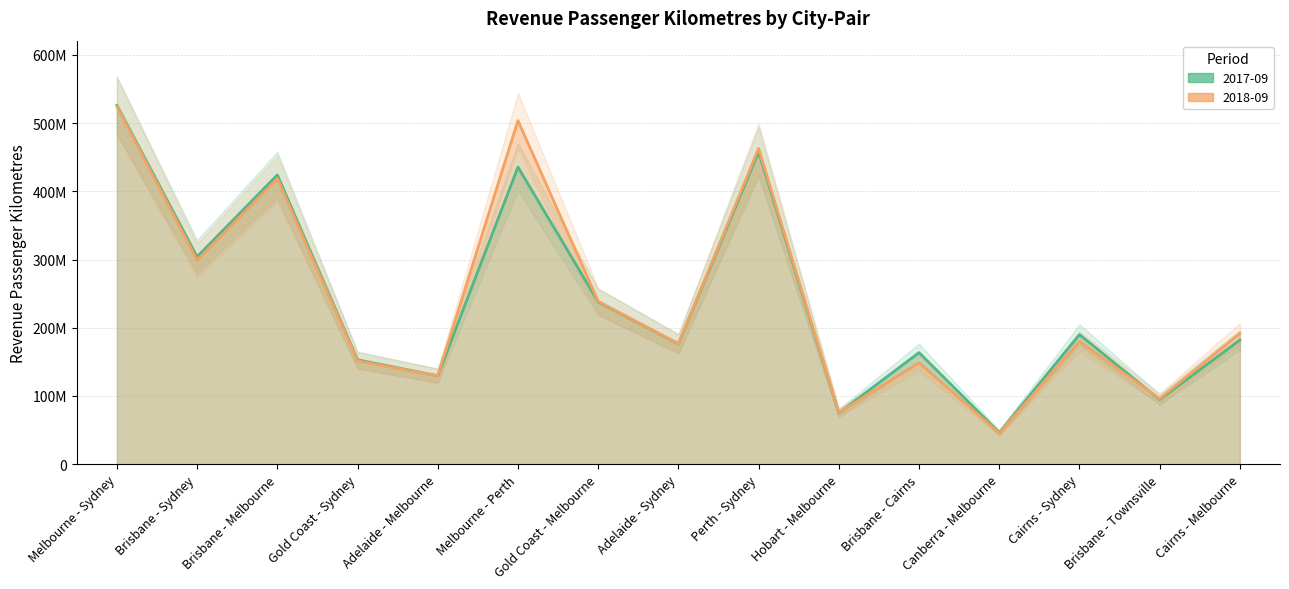

Which series changed the most between Melbourne - Perth and Canberra - Melbourne?

2018-09